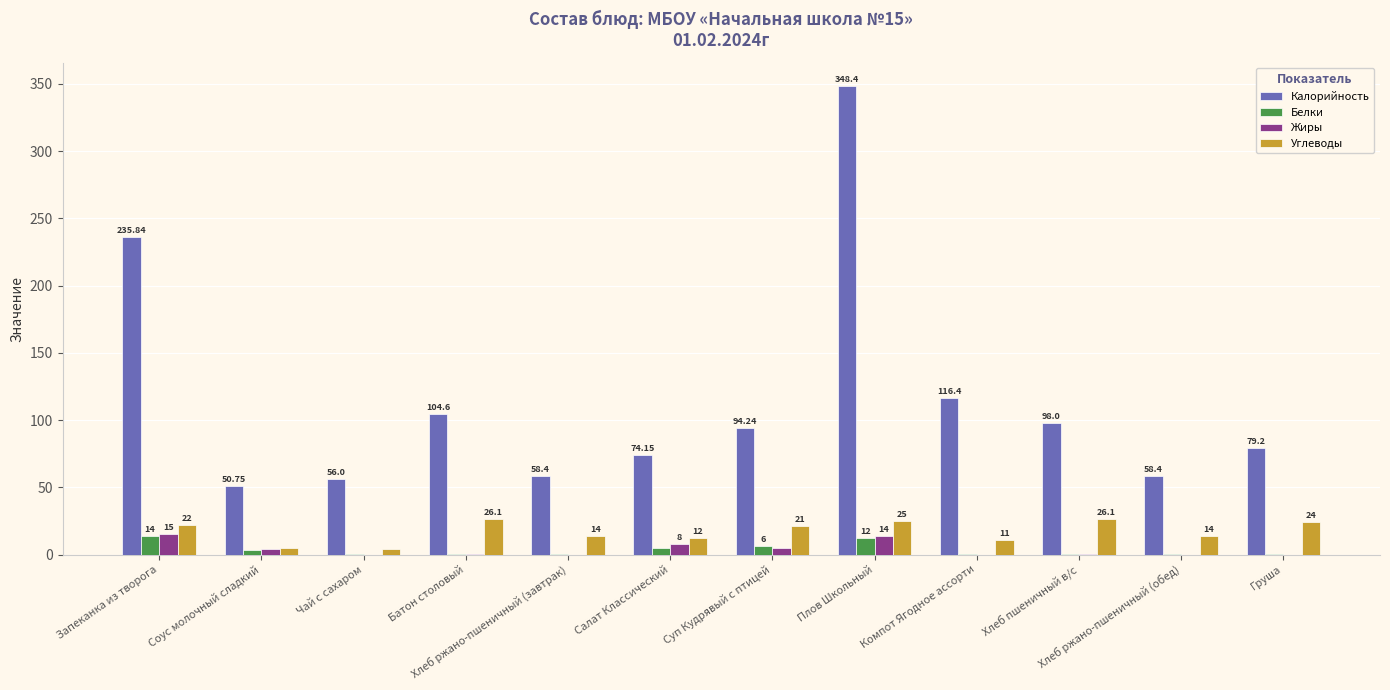

At which category is the sum across all series the highest?

Плов Школьный